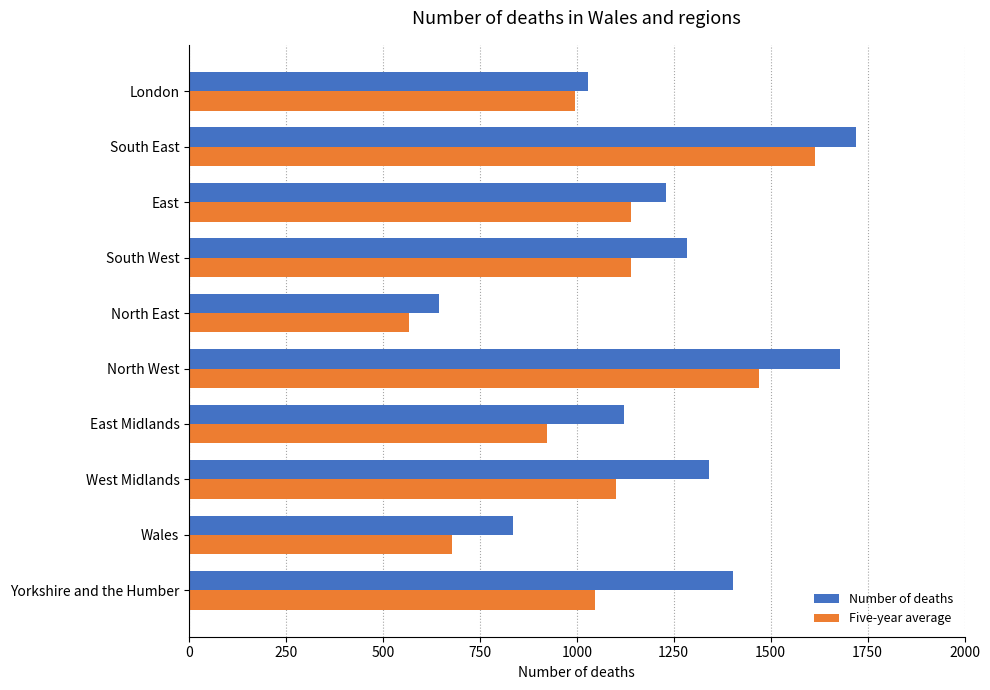

Rank the series by their average value, from lowest to highest.

Five-year average, Number of deaths